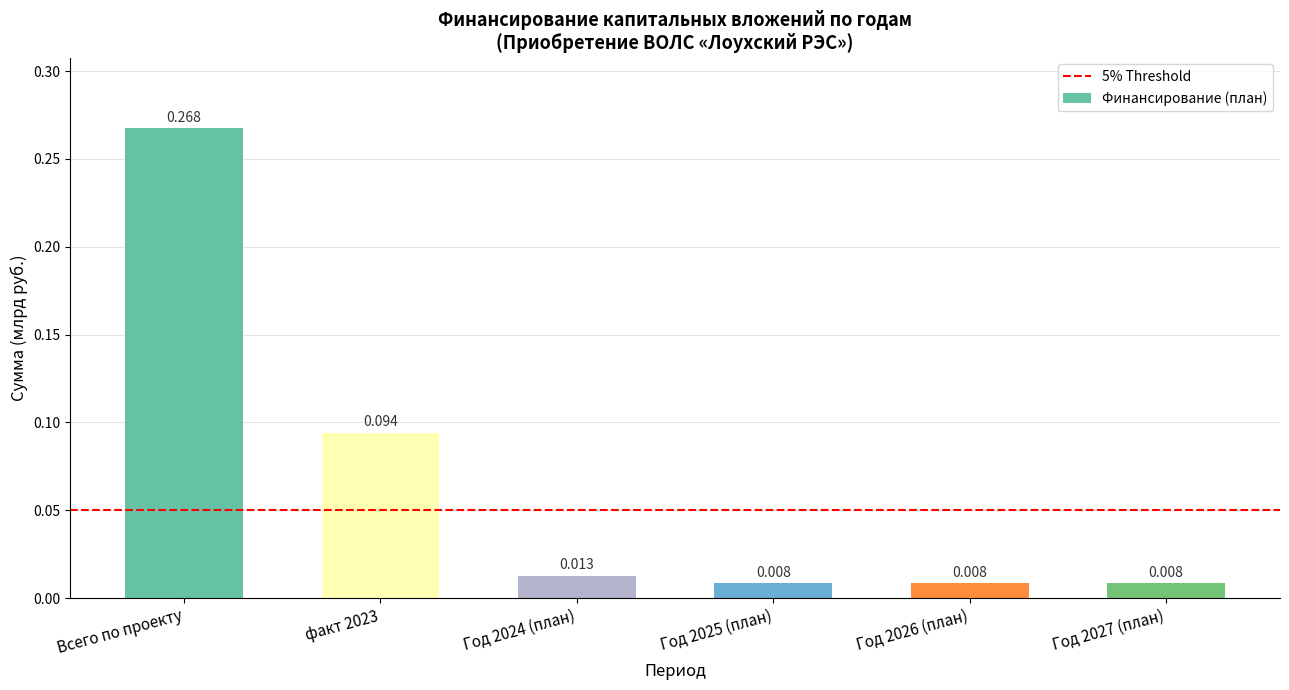

Between Год 2024 (план) and Всего по проекту, which is larger?

Всего по проекту